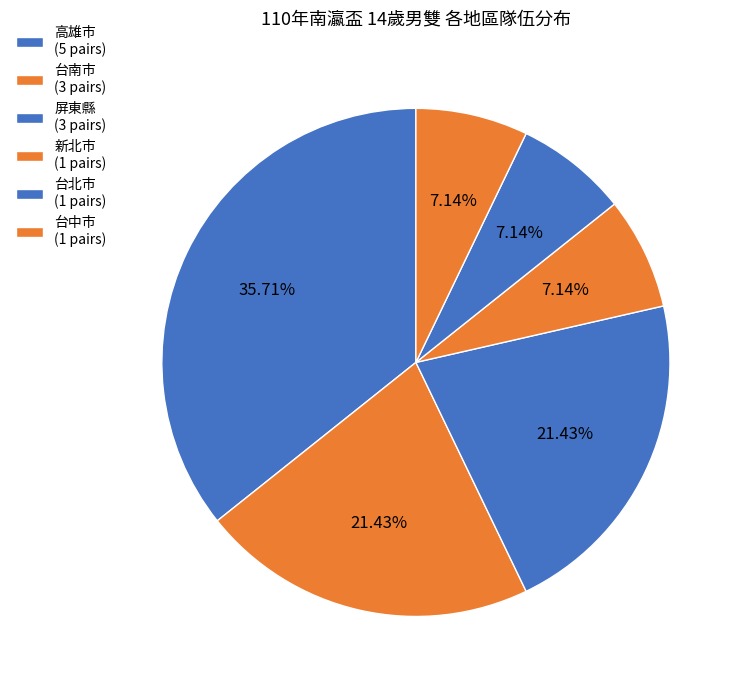

Count the number of slices in the pie.

6